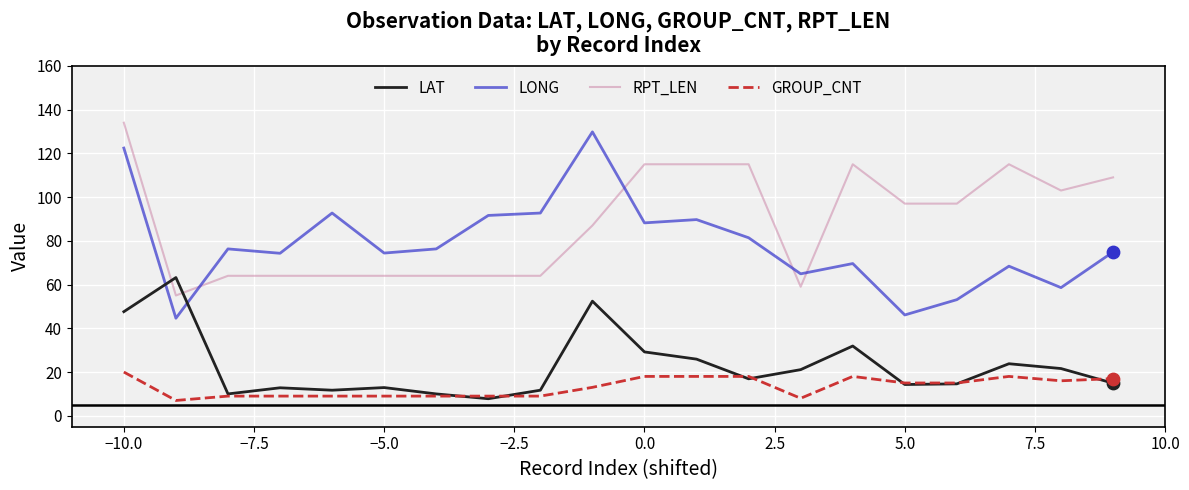

True or false: RPT_LEN and GROUP_CNT intersect in this chart.

False